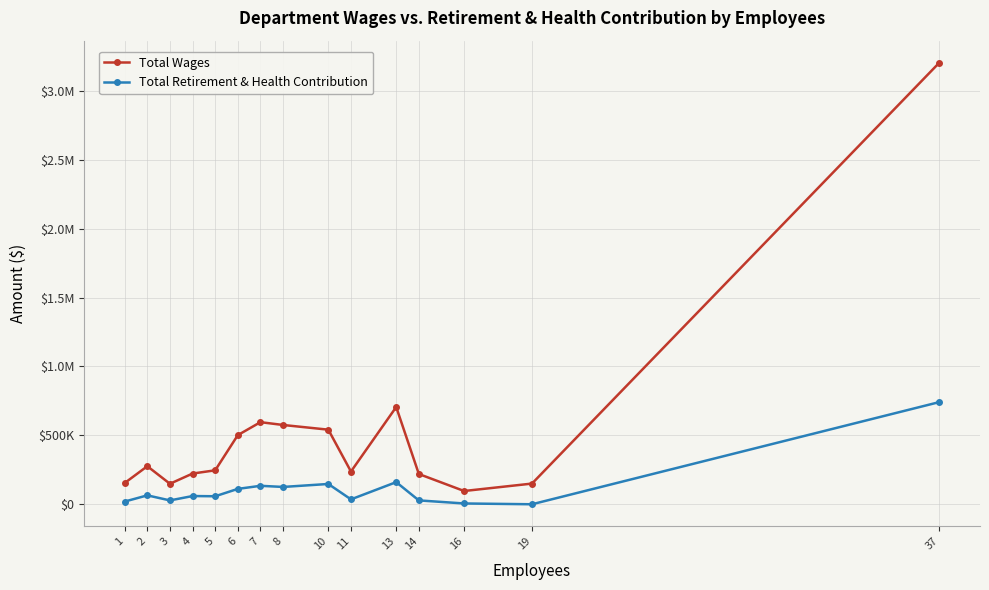

What are all the series names shown in the legend?

Total Wages, Total Retirement & Health Contribution